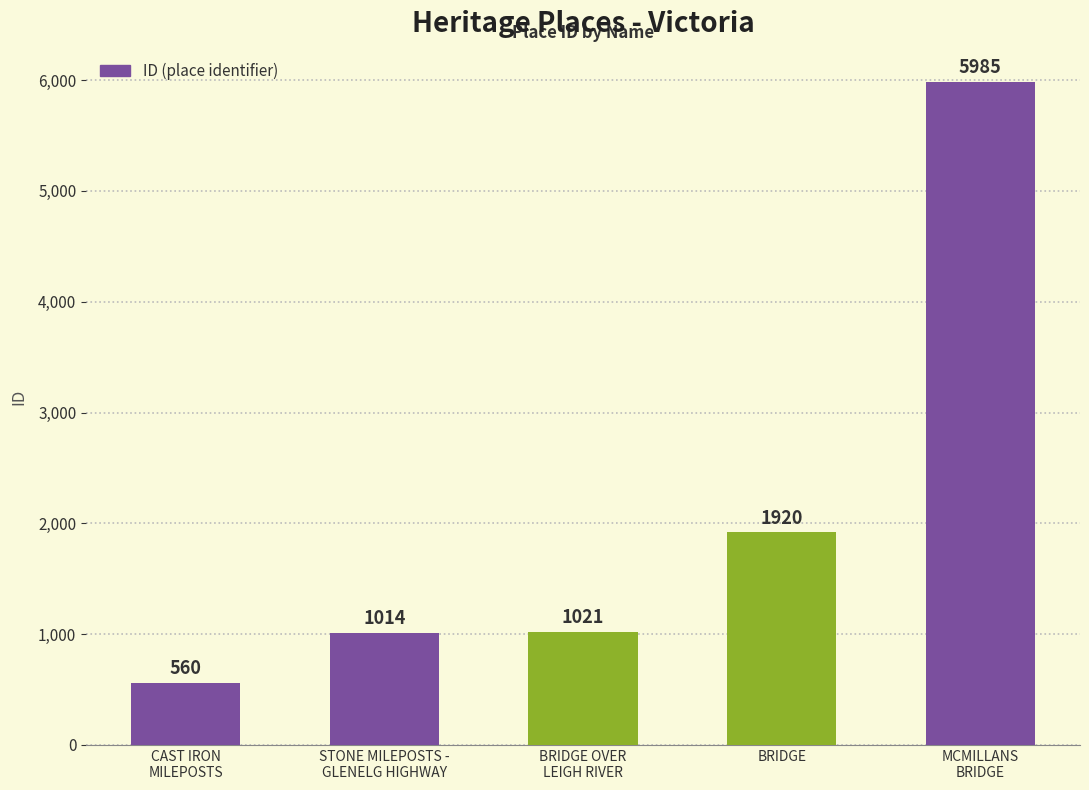

At which label is the value closest to 3272?

BRIDGE